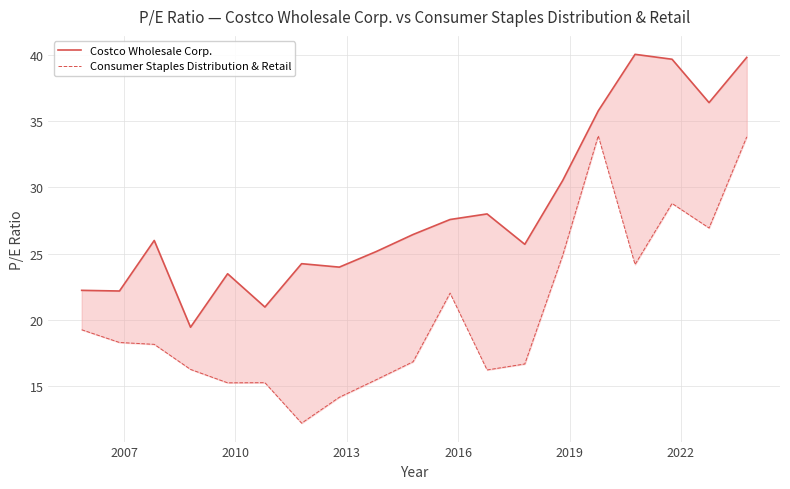

Does the chart display data point markers on the line(s)?

No